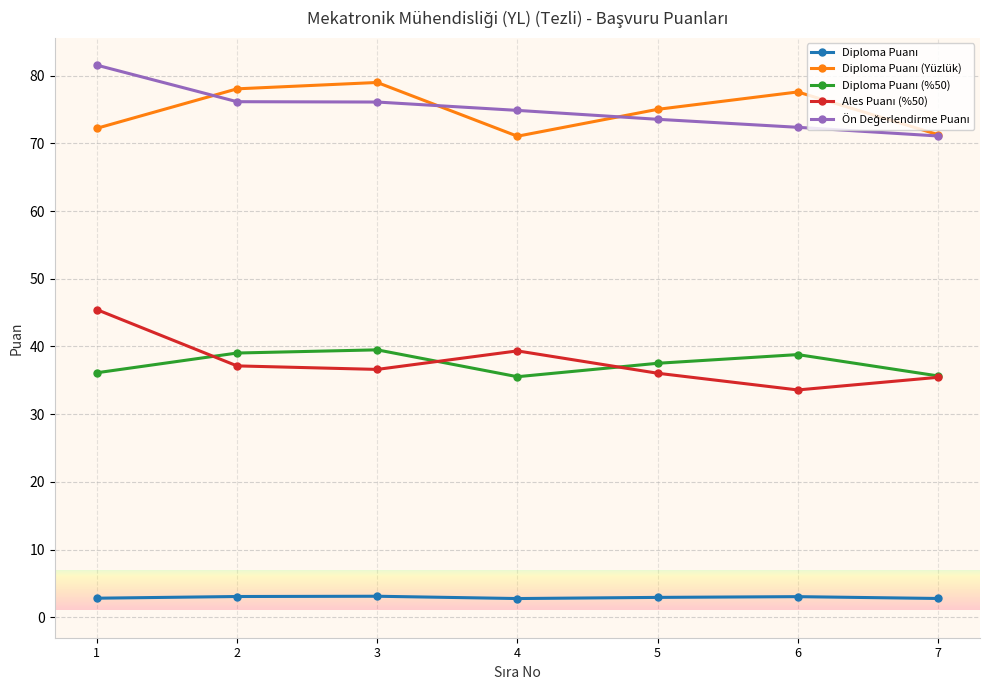

What is the spread (max minus min) of values at 4?

72.1